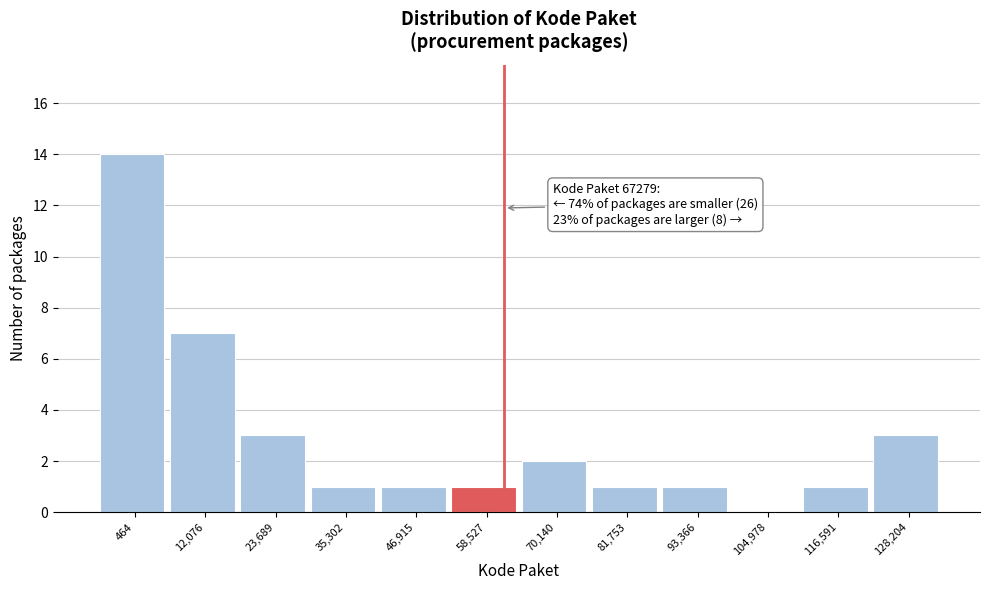

Reading right to left, list all the values displayed in this chart.

128,204=3	116,591=1	104,978=0	93,366=1	81,753=1	70,140=2	58,527=1	46,915=1	35,302=1	23,689=3	12,076=7	464=14